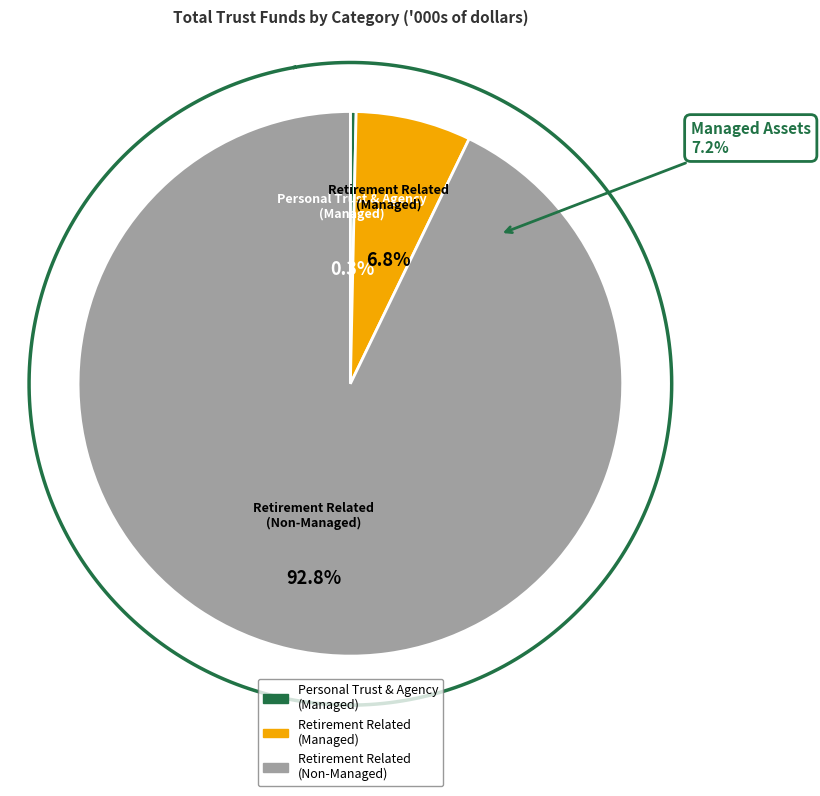

Is Retirement Related
(Non-Managed) the majority of the pie?

Yes